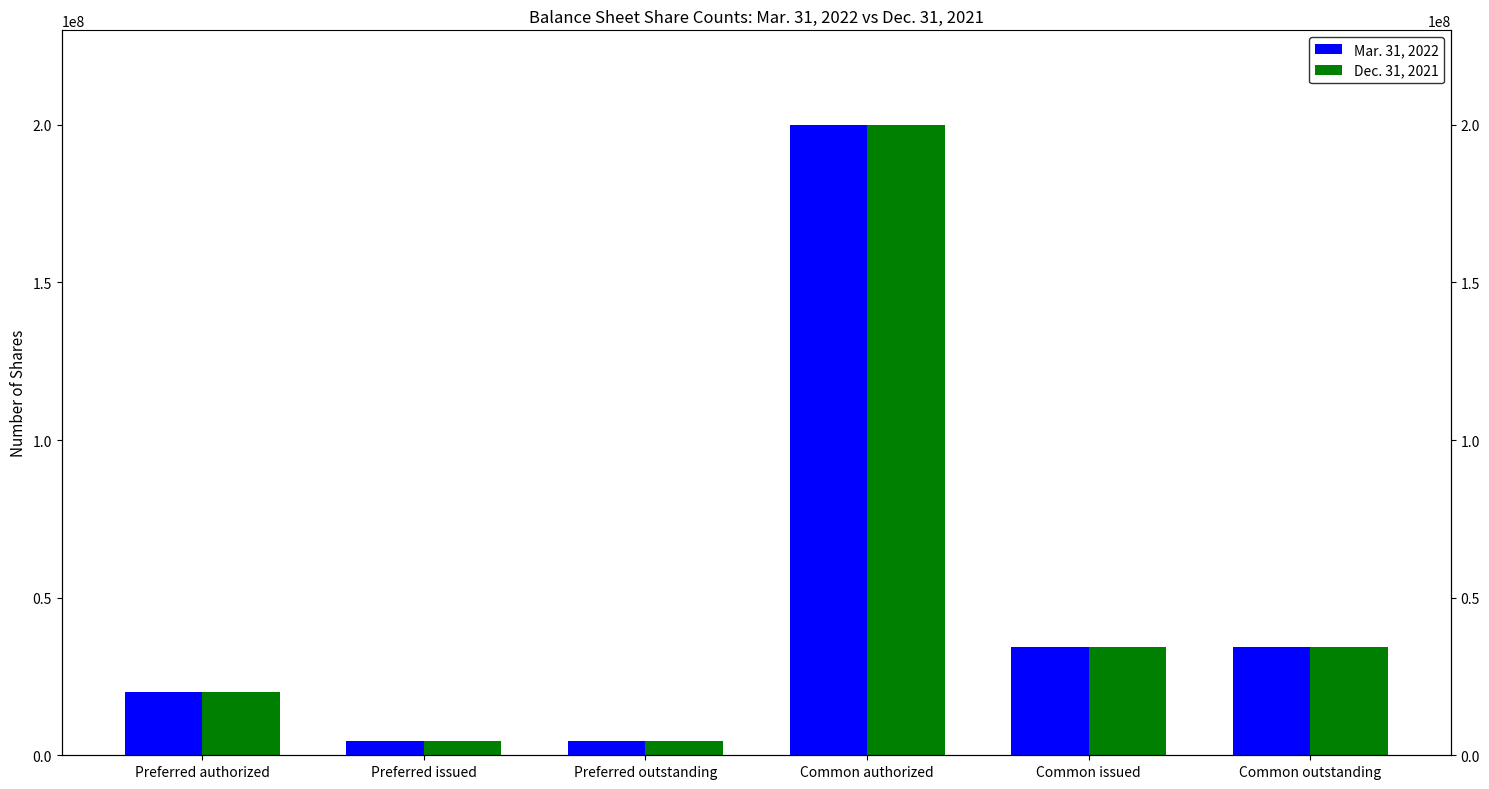

How many categories are shown in the chart?

6